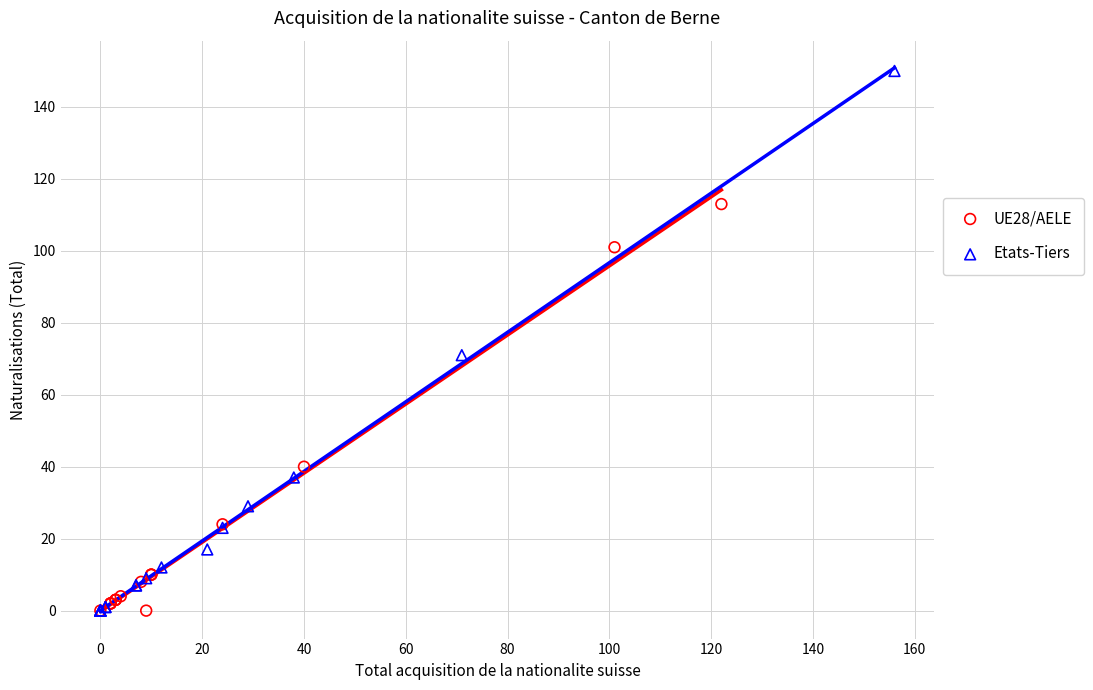

Which series has the widest spread of Y values?

Etats-Tiers